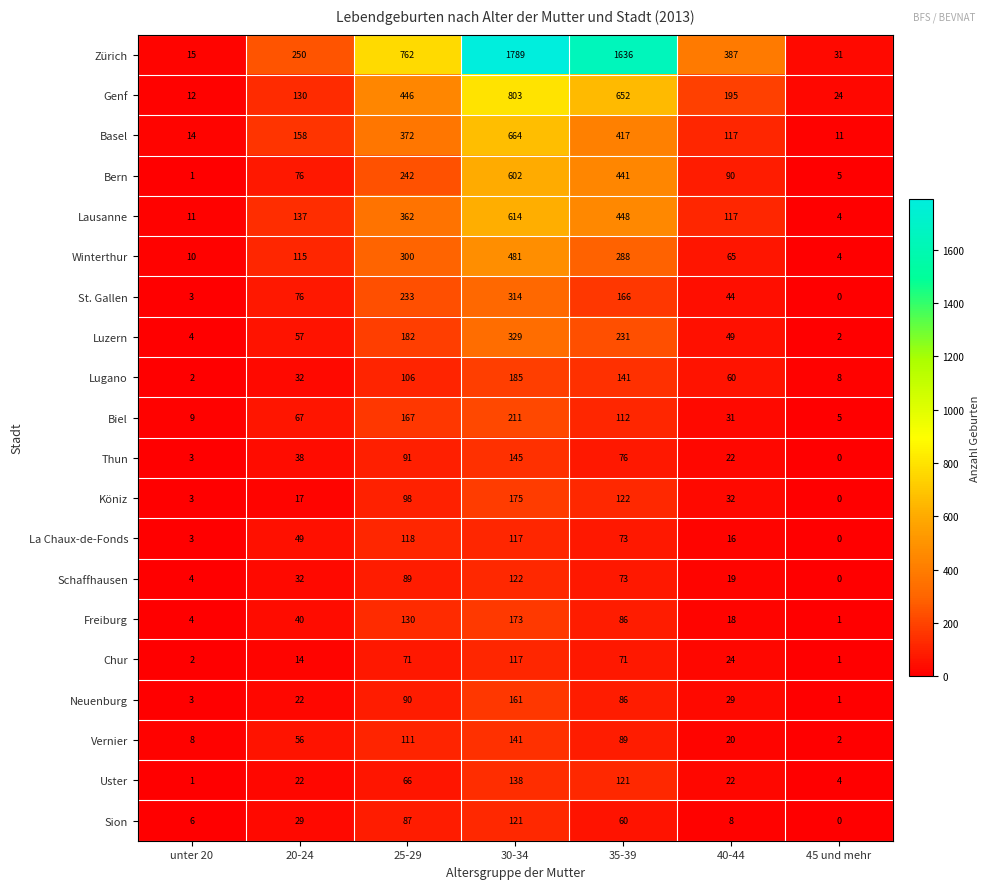

The value of Thun at 40-44 is 7. True or false?

False